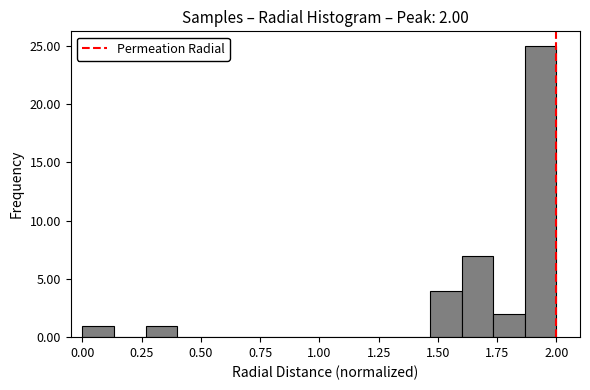

Around what value on the x-axis is the tallest bar? Give the approximate position of its centre, as read against the axis.

1.95